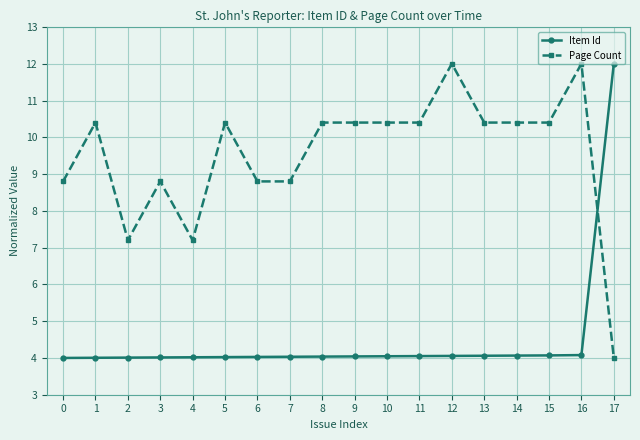

What is the sum of all Page Count values?

171.2